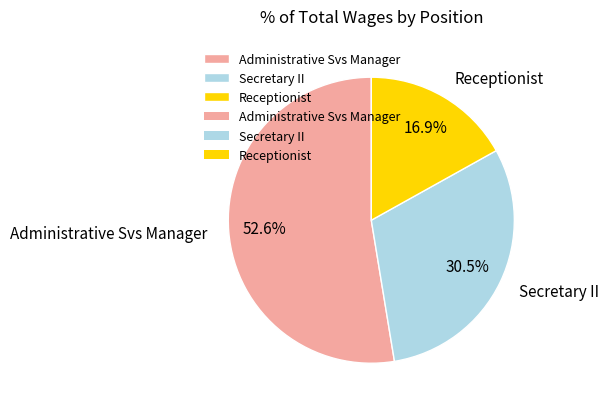

Rank the categories by value from highest to lowest.

Administrative Svs Manager, Secretary II, Receptionist